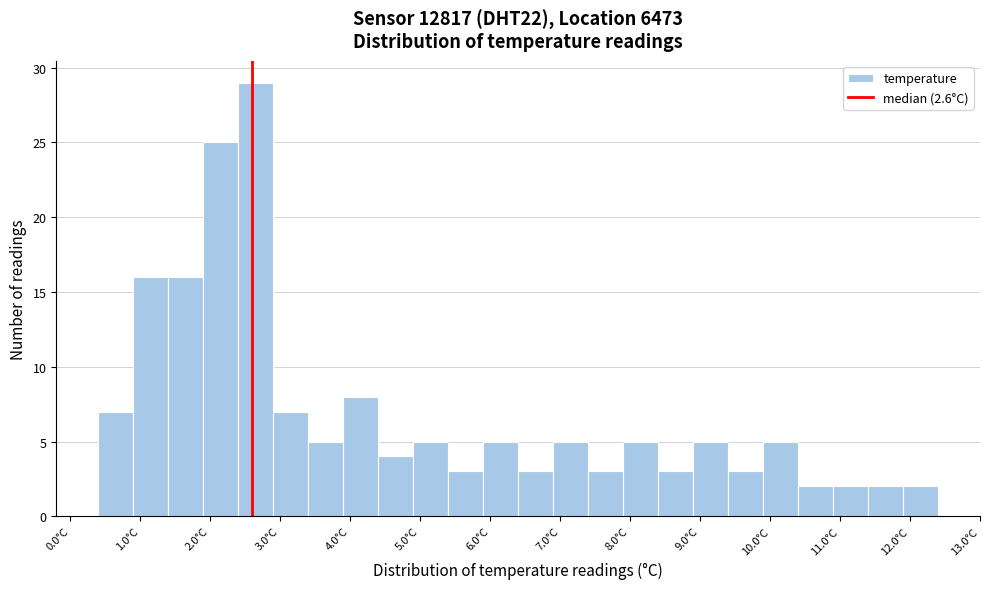

How tall is the bar that spans 9.4 to 9.9 on the x-axis? The values are not printed on the chart, so give them approximately, as read against the axis.

3